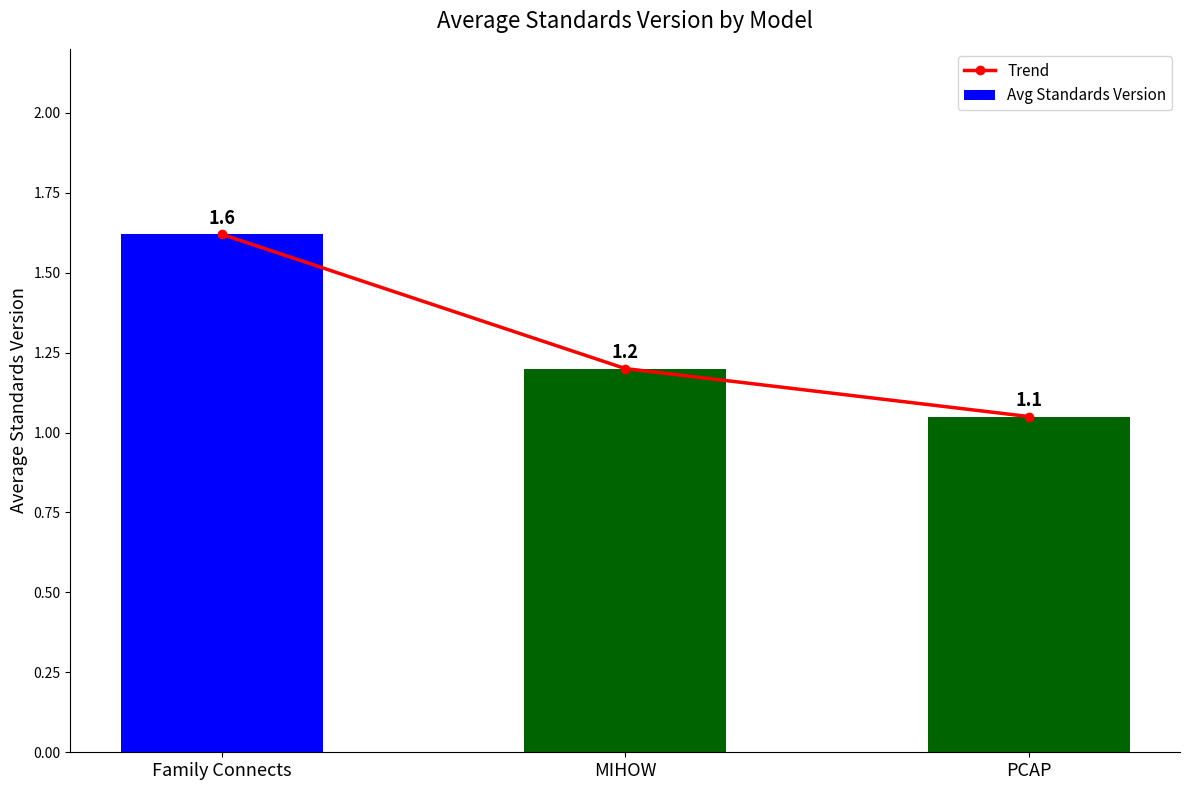

What are all the series names shown in the legend?

Trend, Avg Standards Version